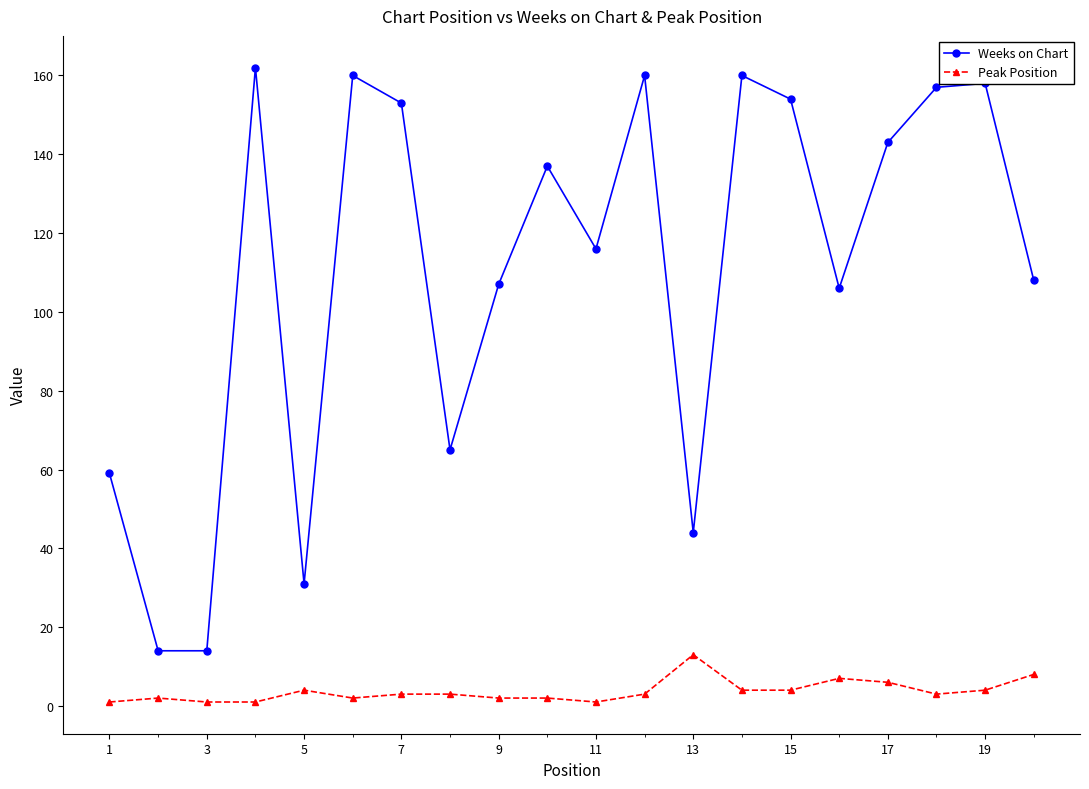

Is this an area chart (filled region under the line)?

No